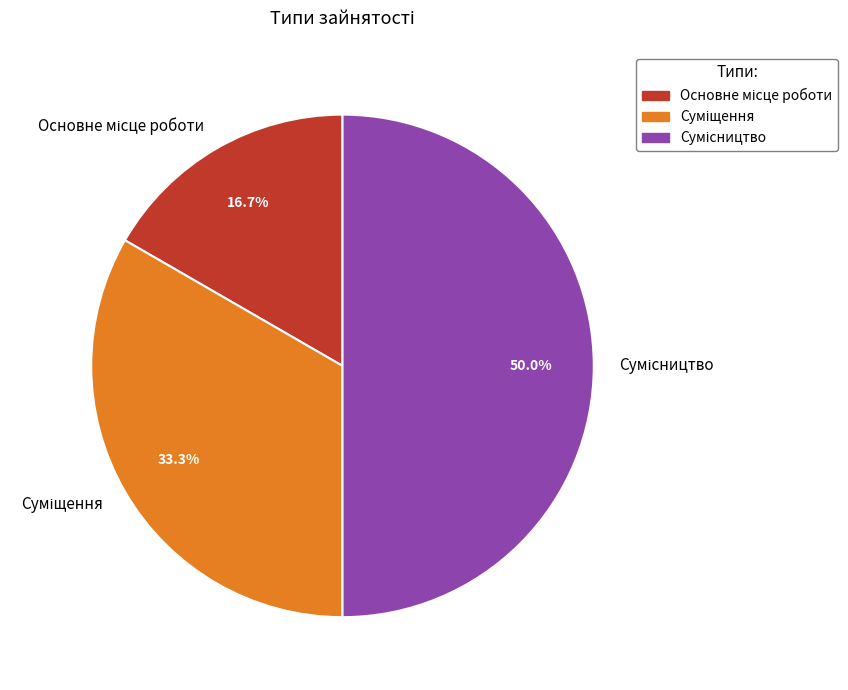

To the nearest percent, what is the average slice percentage?

33%